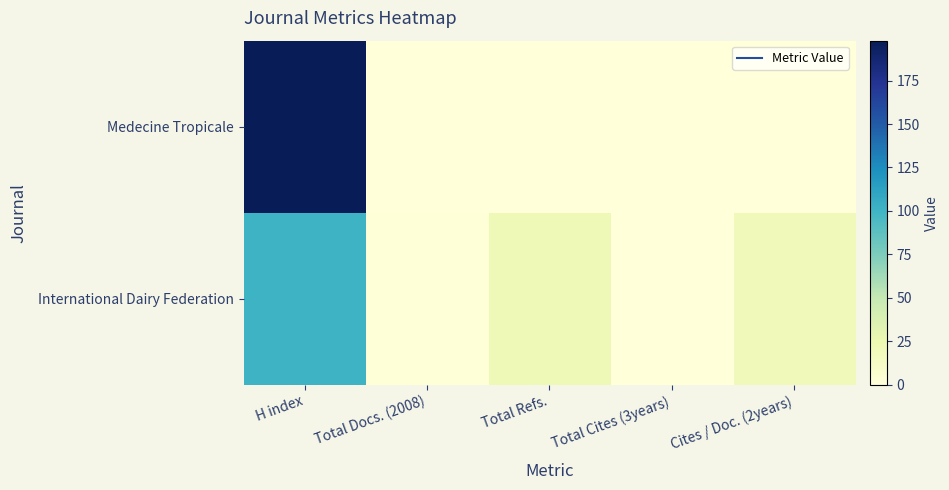

Reading right to left, what are all the values shown in this chart?

Medecine Tropicale: Cites / Doc. (2years)=0	Total Cites (3years)=0	Total Refs.=0	Total Docs. (2008)=0	H index=198
International Dairy Federation: Cites / Doc. (2years)=20	Total Cites (3years)=0	Total Refs.=21	Total Docs. (2008)=1	H index=101